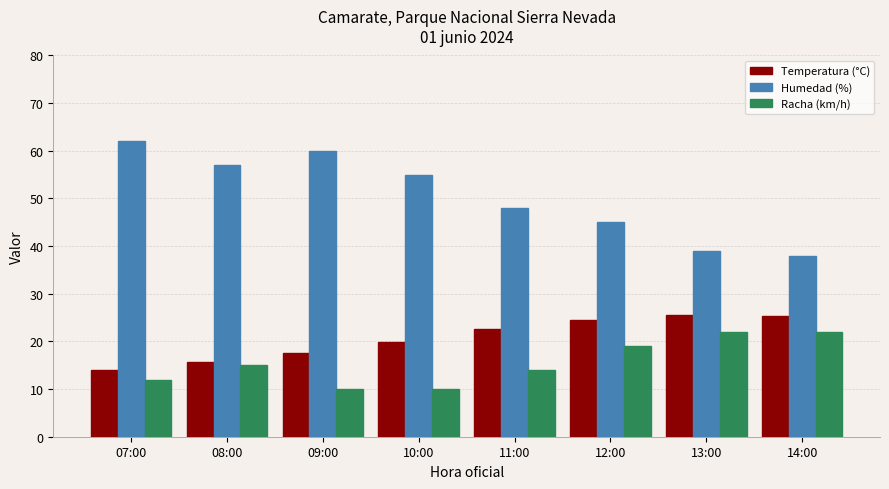

Rank the series at 09:00 from highest to lowest value.

Humedad (%), Temperatura (°C), Racha (km/h)